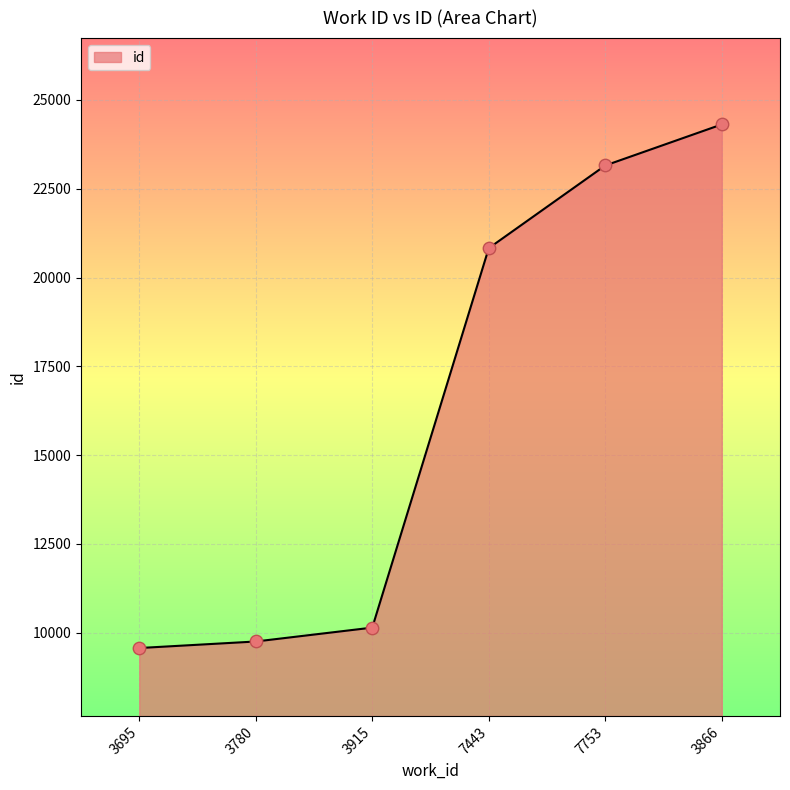

What is the change in value from 3695 to 3866?

+14743